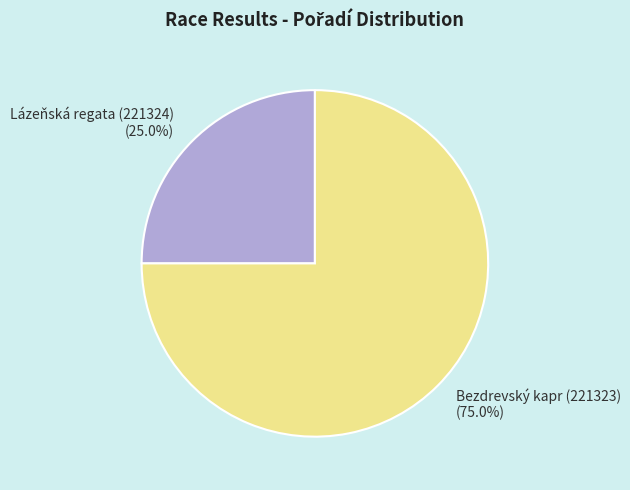

What percentage is NOT represented by Lázeňská regata (221324)?

75.0%